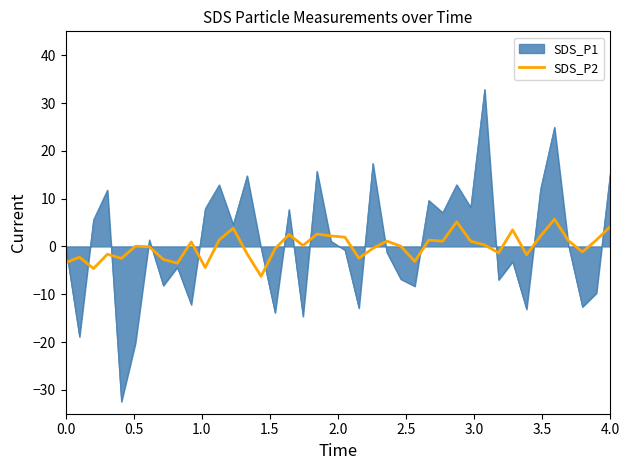

What is the lowest value of the SDS_P1 series?

-32.5